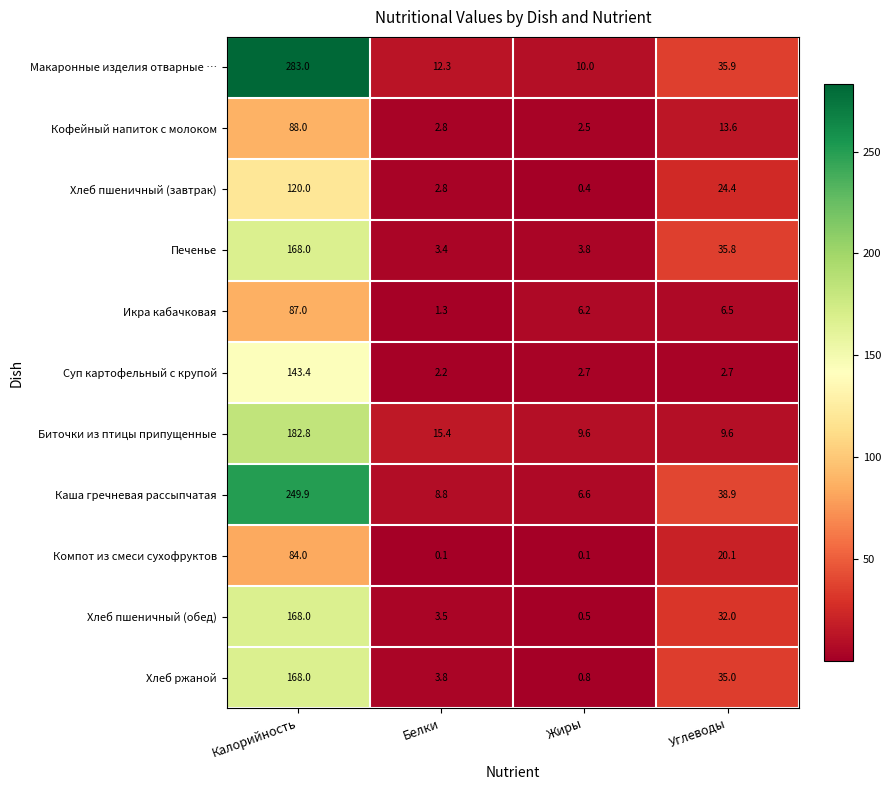

What is the difference between the Биточки из птицы припущенные values at Жиры and Белки?

5.8